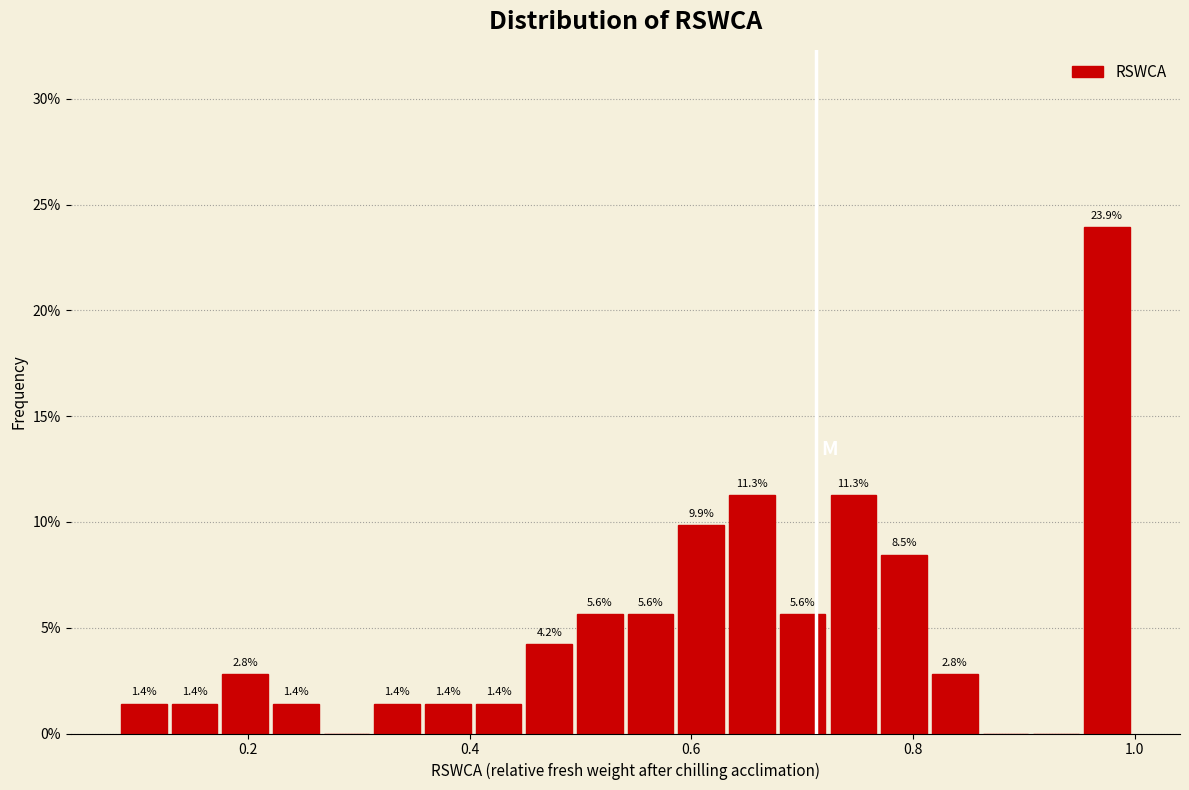

Around what value on the x-axis is the tallest bar? Give the approximate position of its centre, as read against the axis.

0.98